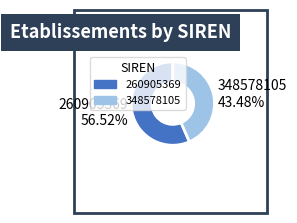

What portion of the pie excludes 260905369?

43.5%